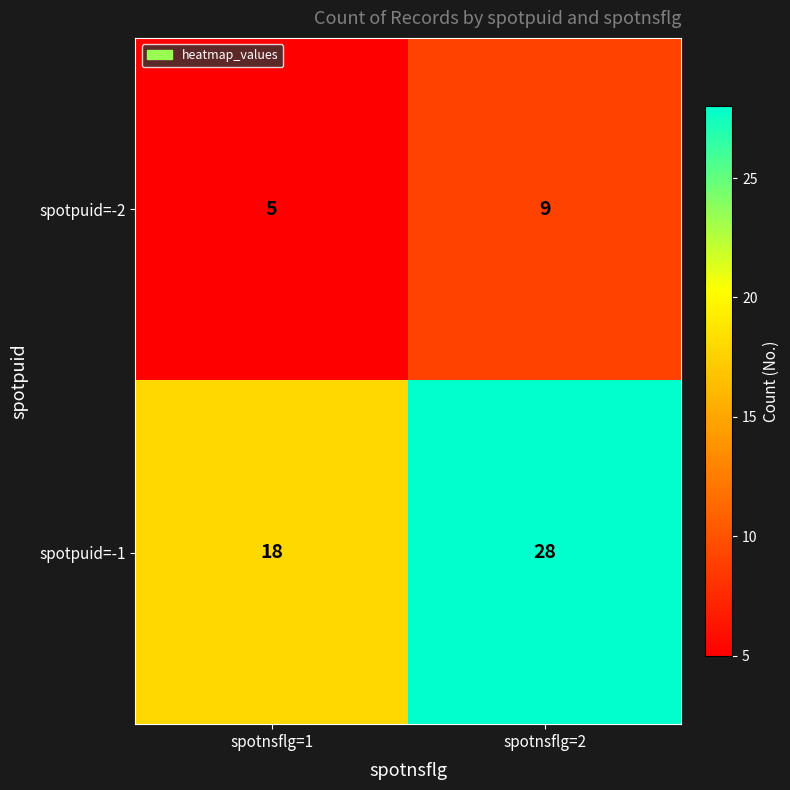

What is the difference between the spotpuid=-1 values at spotnsflg=2 and spotnsflg=1?

10